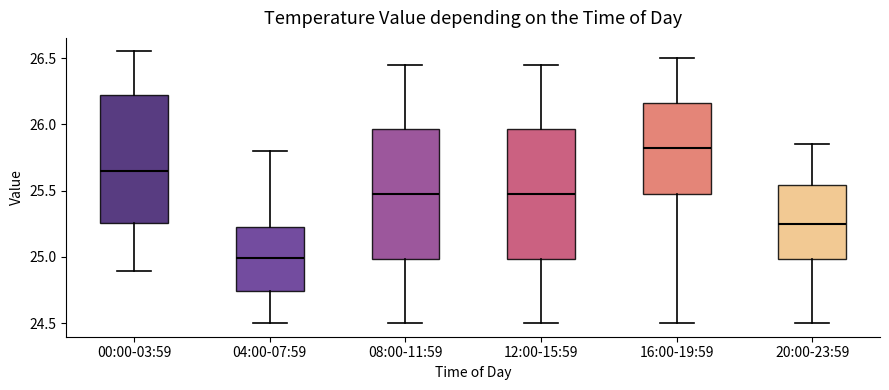

Reading left to right, read every box against the y-axis: the position of its median line, the range the box covers, and the ends of its whiskers. The values are not printed on the chart, so give them approximately, as read against the axis.

00:00-03:59: median 25.65, box 25.25 to 26.20, whiskers 24.90 to 26.55
04:00-07:59: median 25.00, box 24.75 to 25.25, whiskers 24.50 to 25.80
08:00-11:59: median 25.50, box 25.00 to 25.95, whiskers 24.50 to 26.45
12:00-15:59: median 25.50, box 25.00 to 25.95, whiskers 24.50 to 26.45
16:00-19:59: median 25.85, box 25.50 to 26.15, whiskers 24.50 to 26.50
20:00-23:59: median 25.25, box 25.00 to 25.55, whiskers 24.50 to 25.85